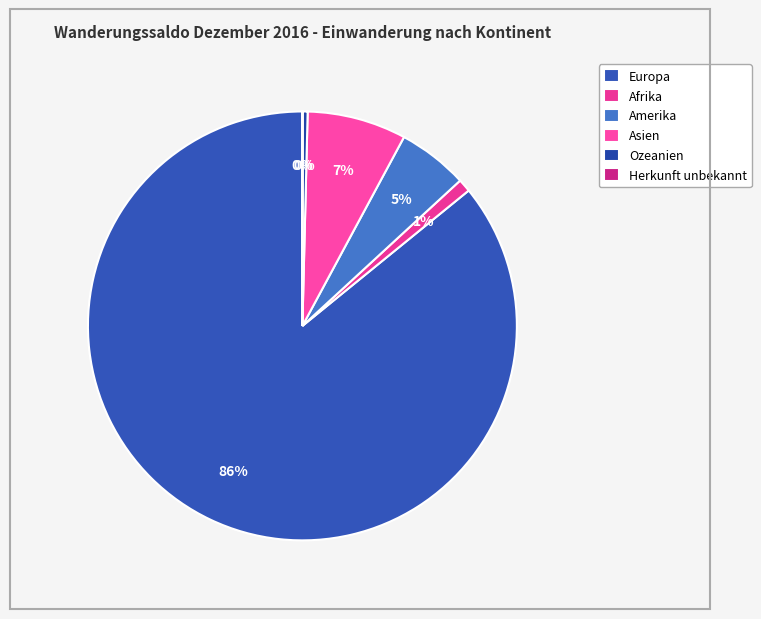

Does any single category account for the majority?

Yes